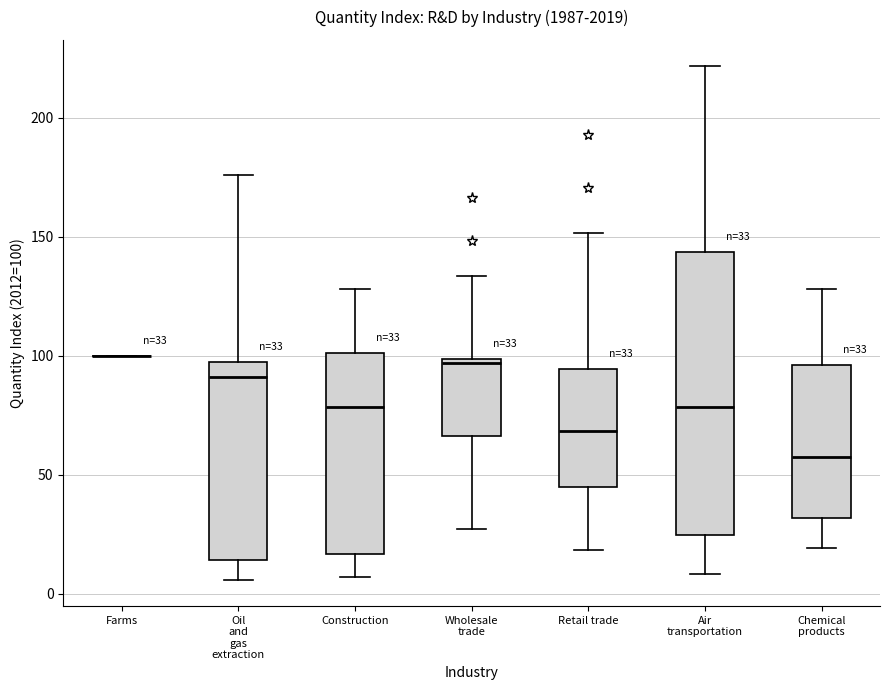

Which box is the tallest, from its lower edge to its upper edge?

Air transportation